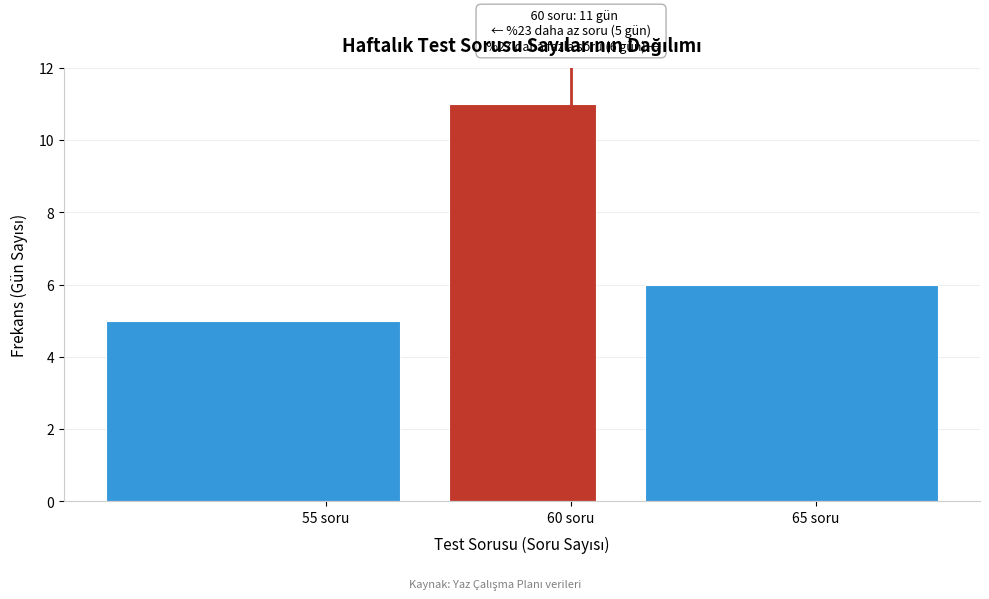

Which range on the x-axis has the tallest bar?

57 to 61